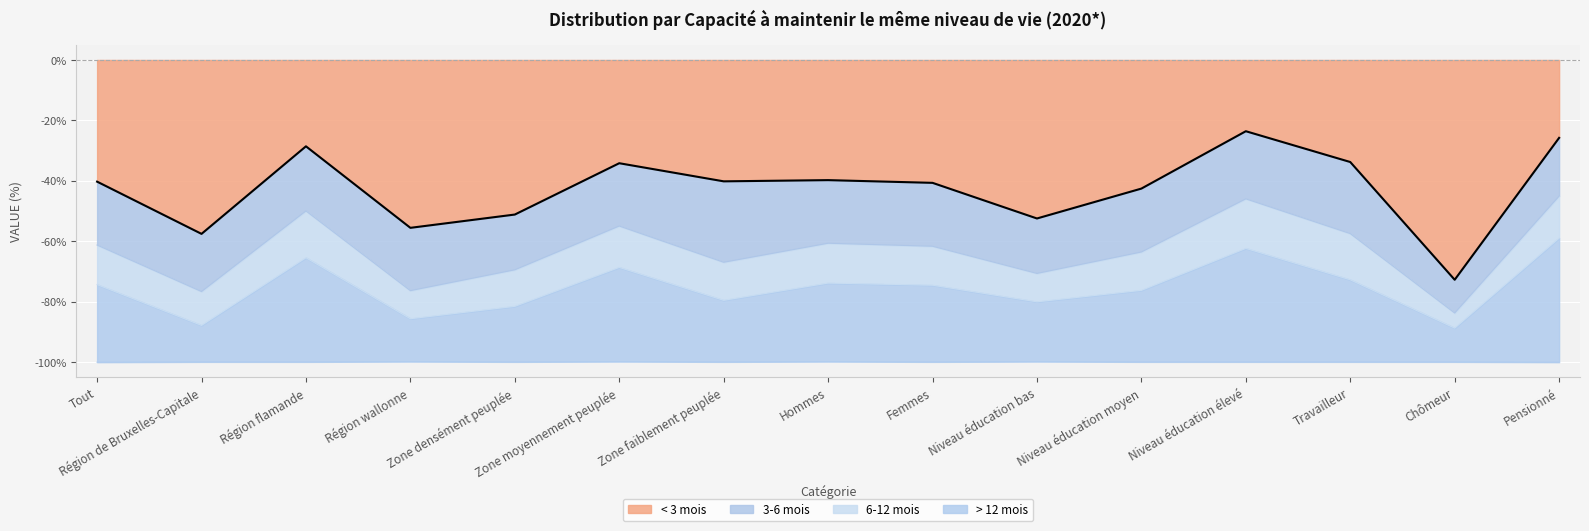

In < 3 mois, how many points are lower than both neighbors (excluding endpoints)?

5